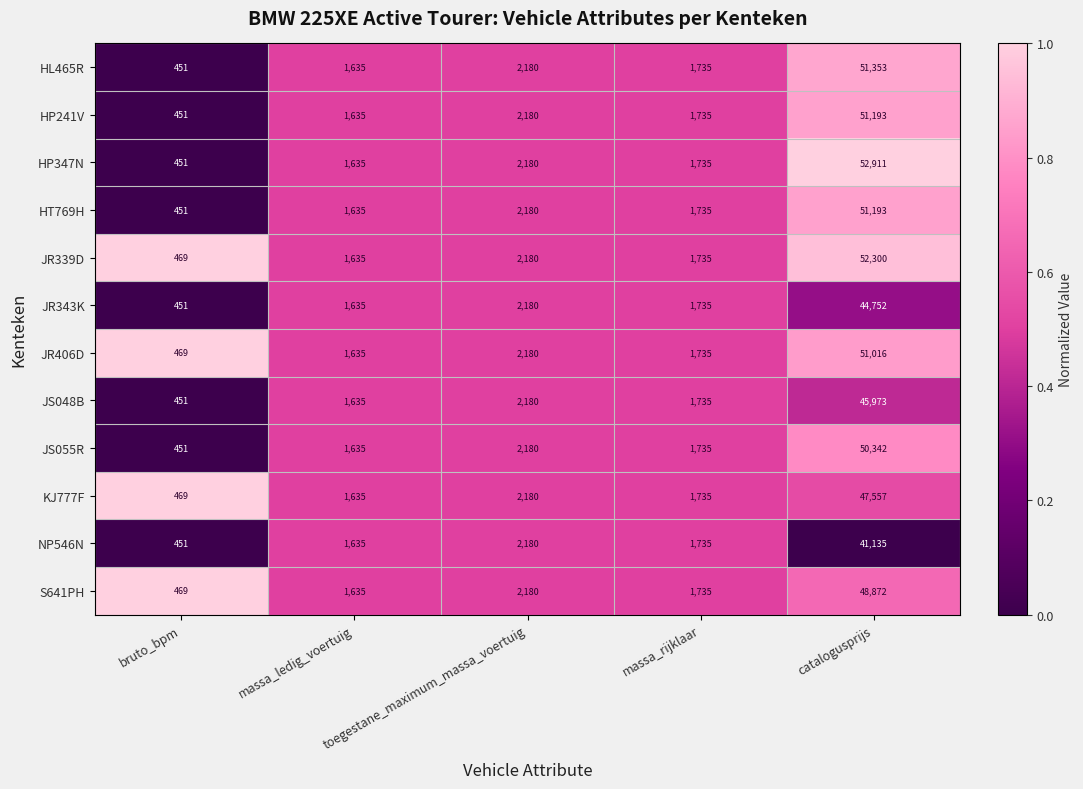

How many distinct data groups are displayed?

12